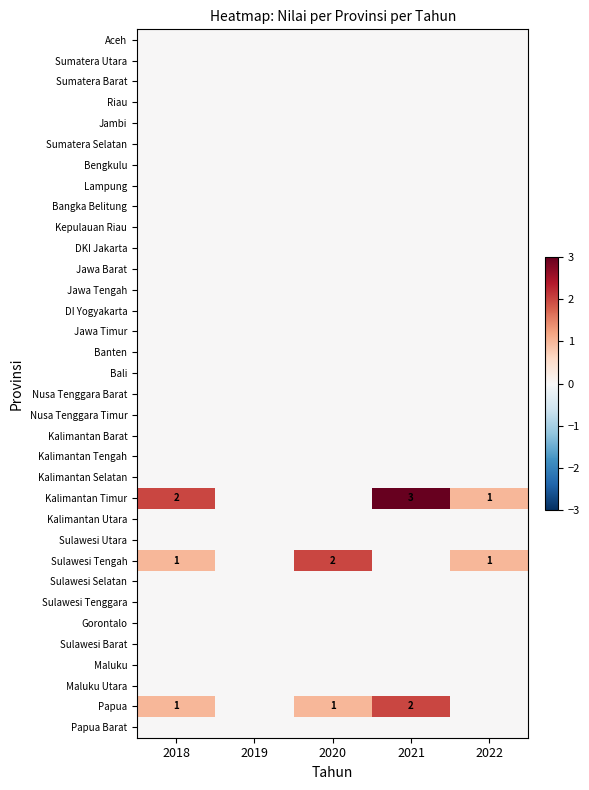

At how many categories does at least one series exceed 1?

3